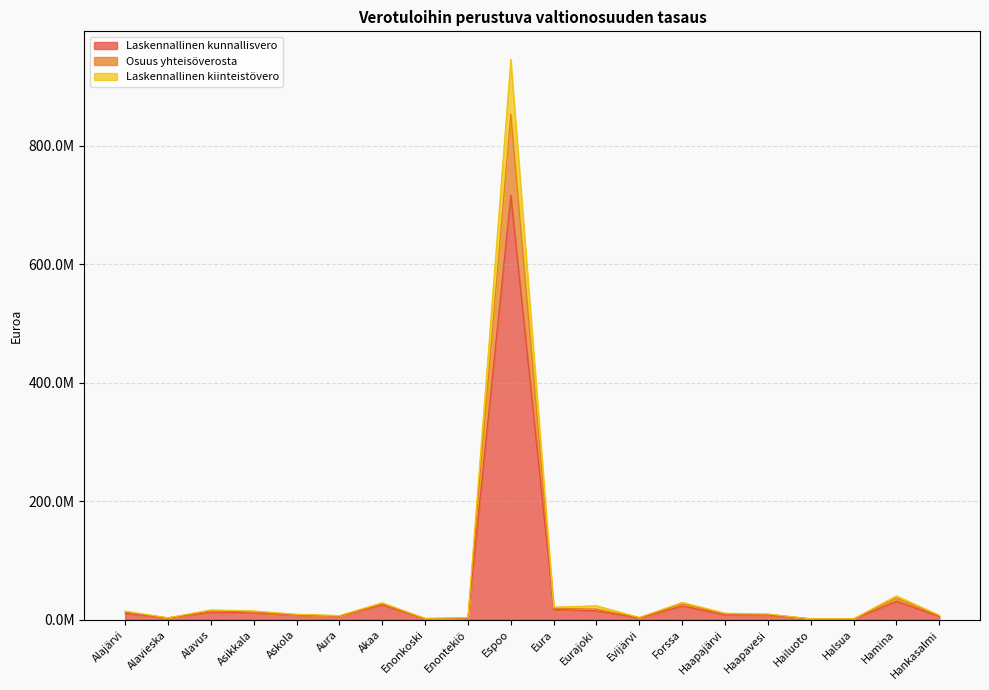

How many interior local peaks does the Laskennallinen kiinteistövero series have?

5